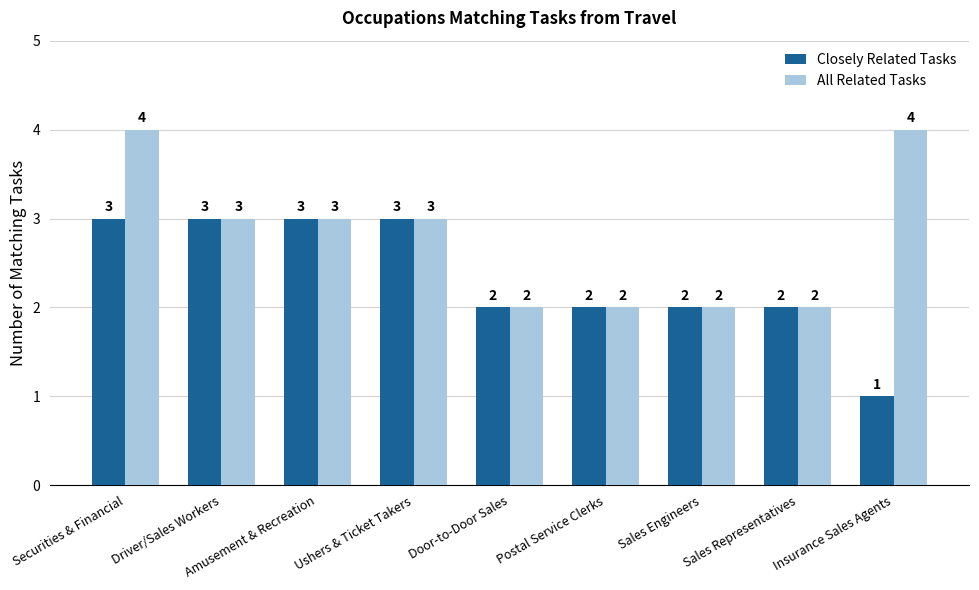

Reading right to left, extract all data points from this chart.

Closely Related Tasks: 1	2	2	2	2	3	3	3	3
All Related Tasks: 4	2	2	2	2	3	3	3	4